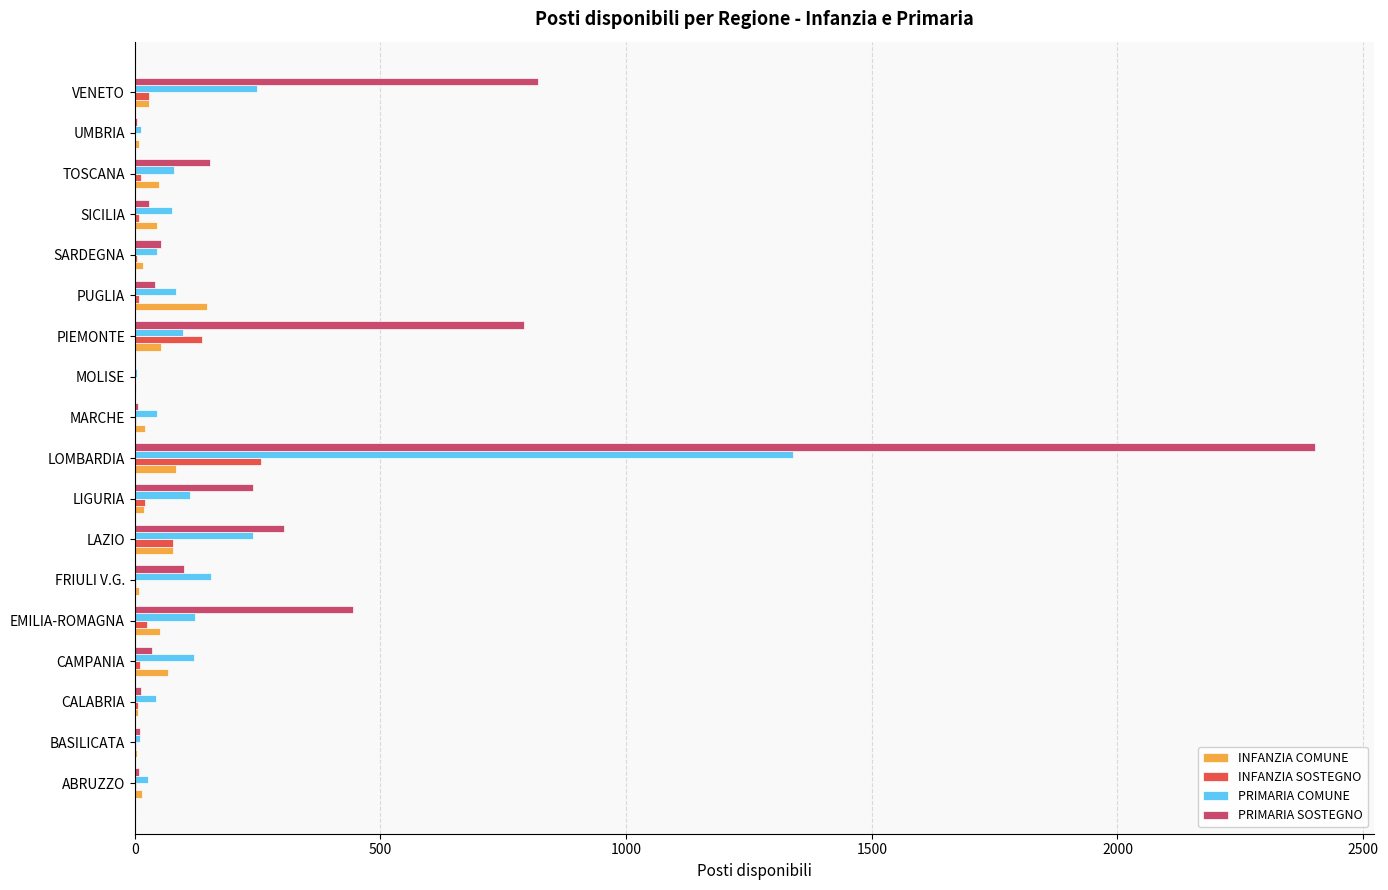

Is it true that PRIMARIA COMUNE equals 121 at CAMPANIA?

True